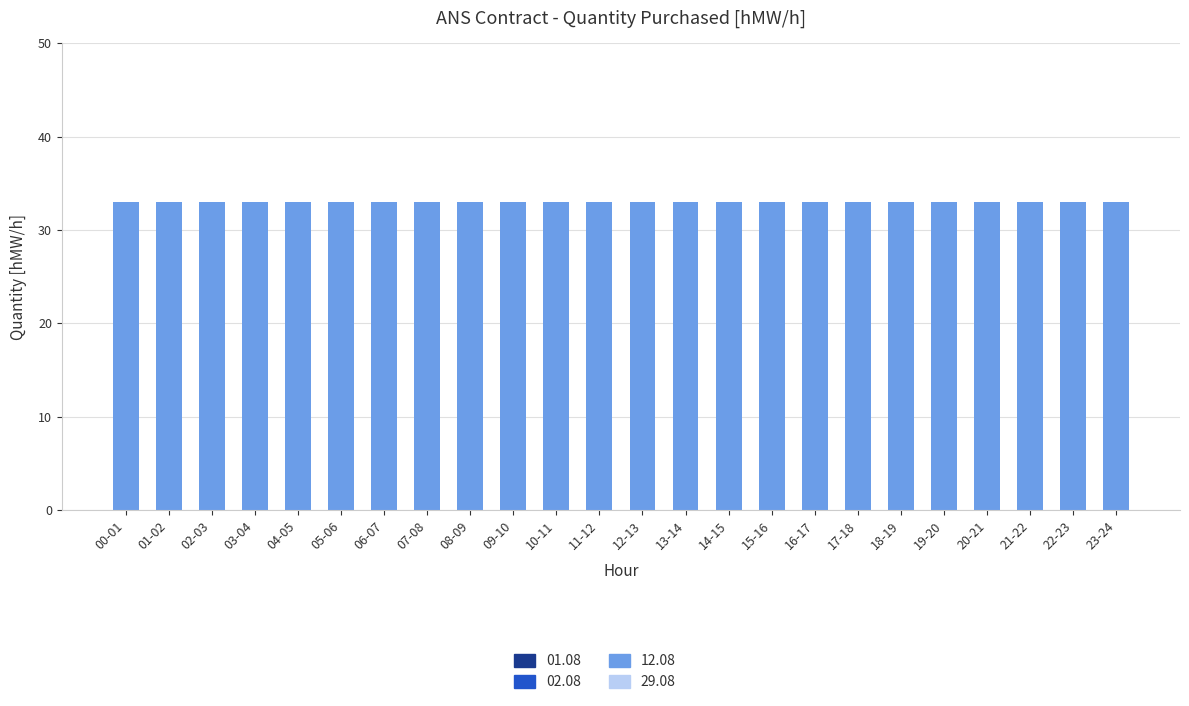

Does the chart contain any negative values?

No